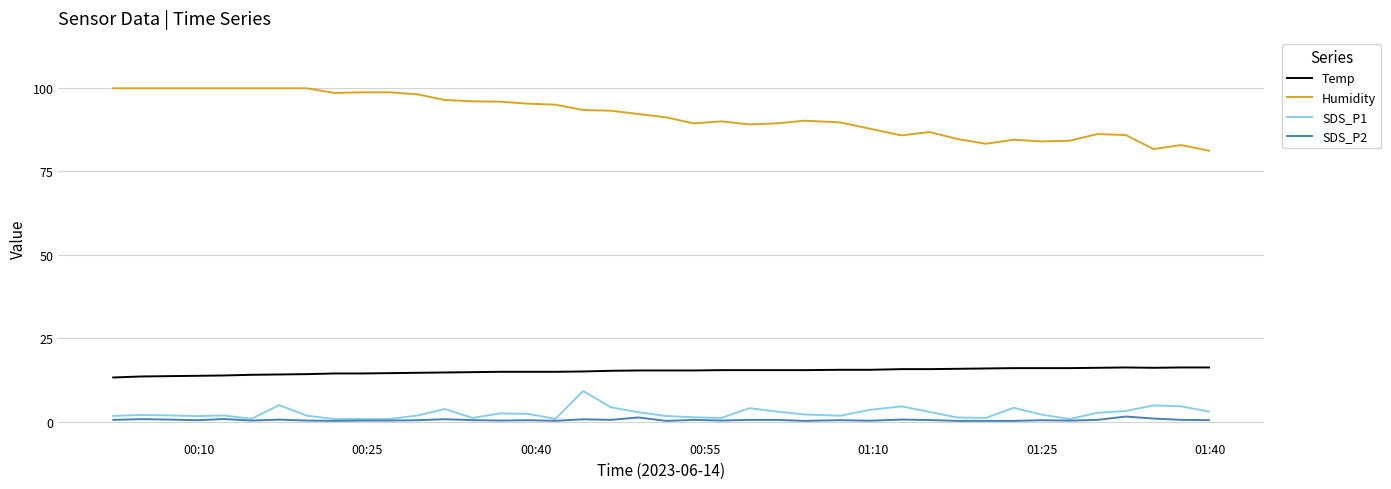

List the series in order of their peak value, lowest first.

SDS_P2, SDS_P1, Temp, Humidity